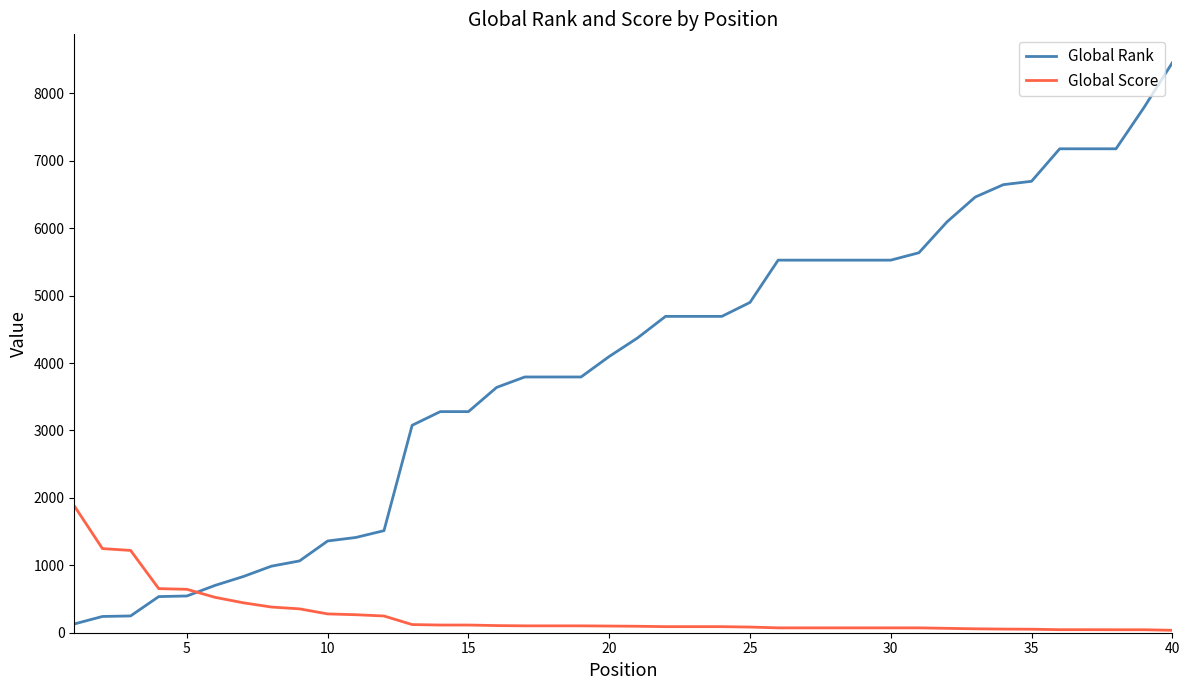

Rank the series by their average value, from highest to lowest.

Global Rank, Global Score